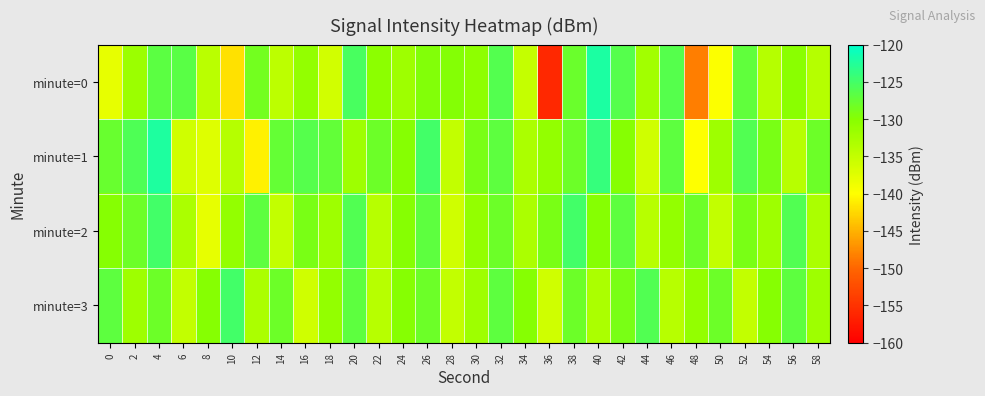

What is the maximum value shown in the chart?

-122.2